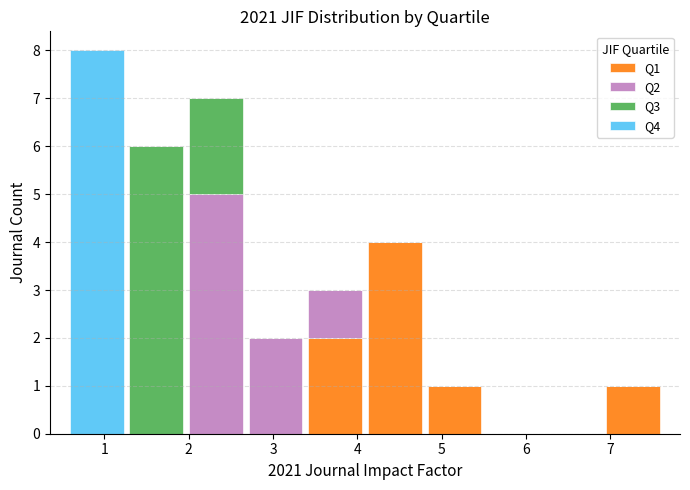

Which range on the x-axis has the tallest stacked bar (by total height)?

0.6 to 1.3